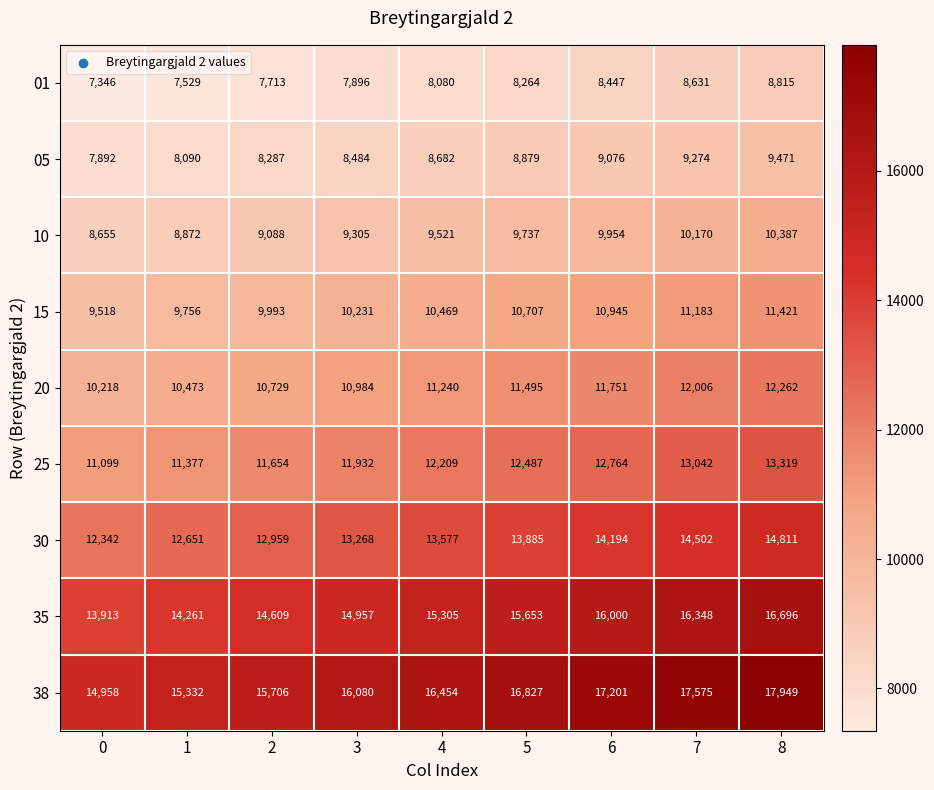

What is the sum of the 35 values at 8 and 4?

32001